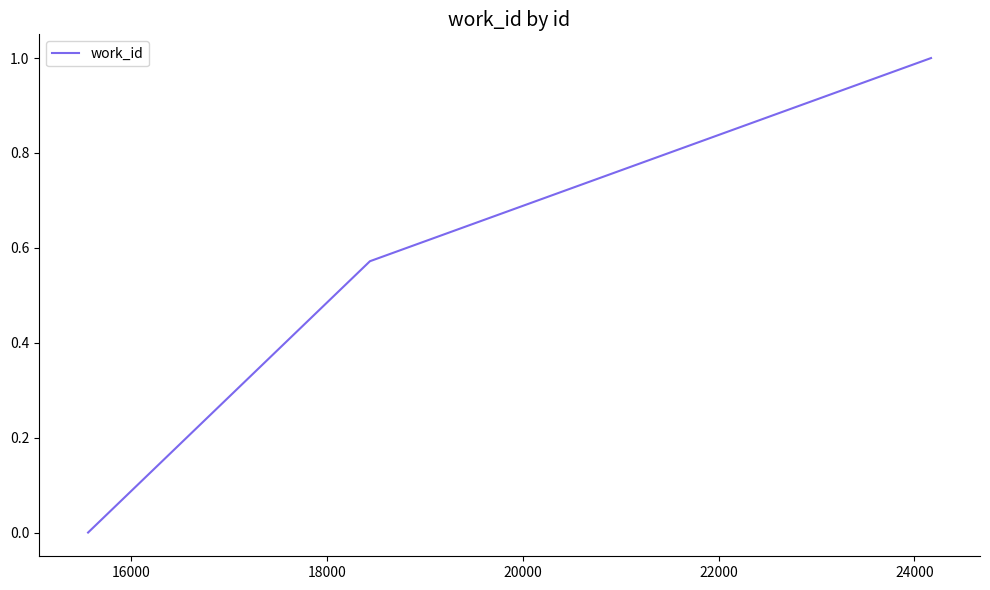

What is the maximum value shown in the chart?

1.0